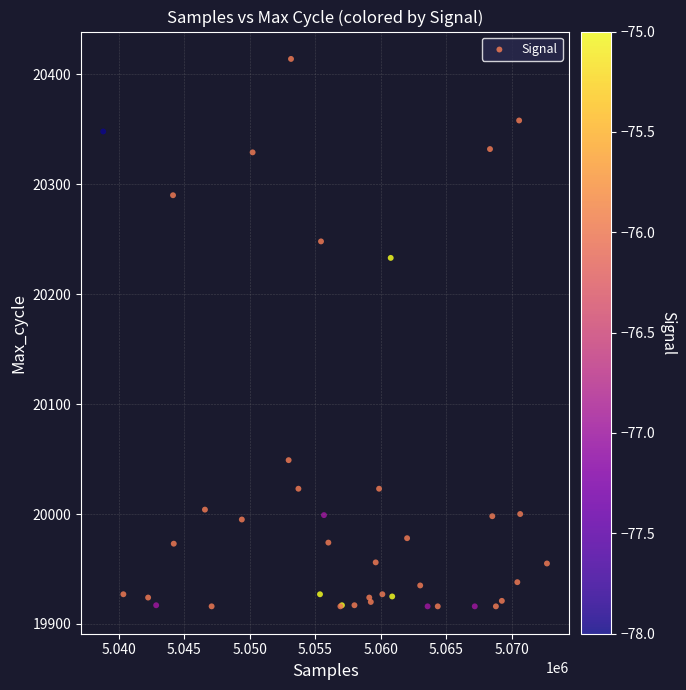

What Y value in the scatter plot is closest to 20165?

20233